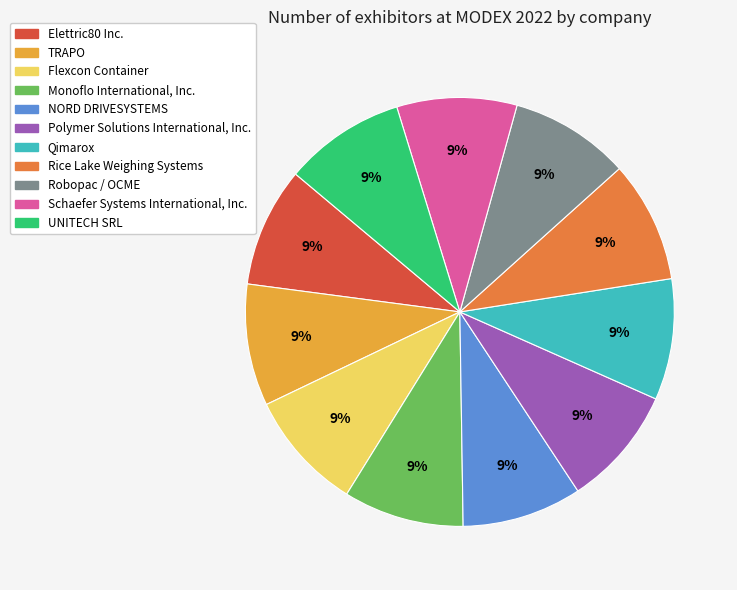

How many slices are in this pie chart?

11